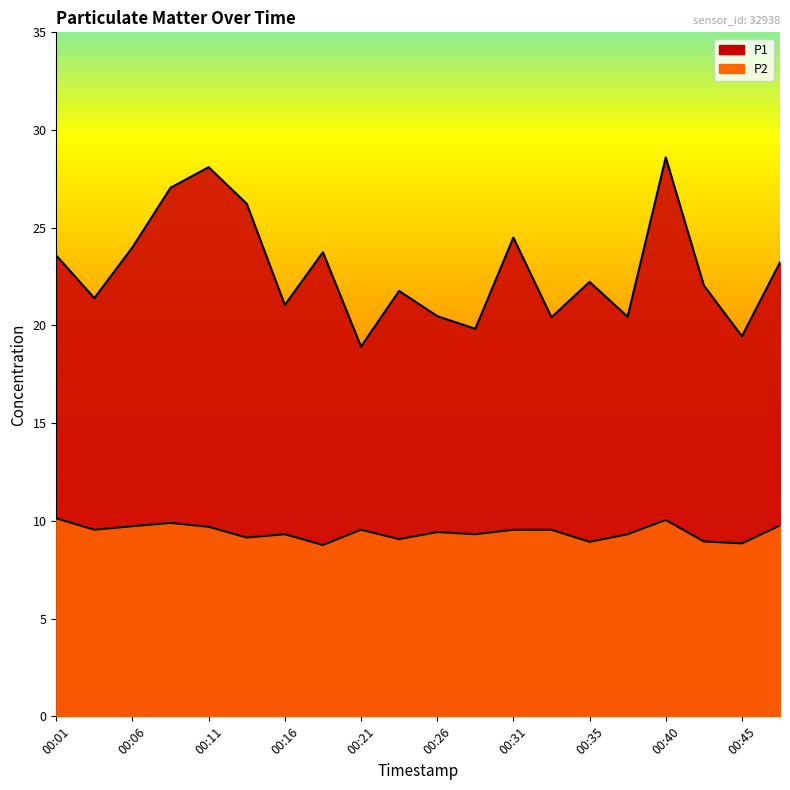

Does the chart display data point markers on the line(s)?

No